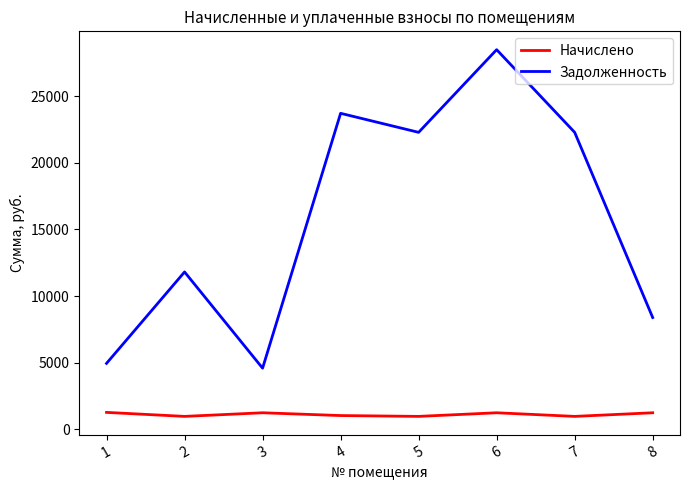

In Начислено, how many points are higher than both neighbors (excluding endpoints)?

2